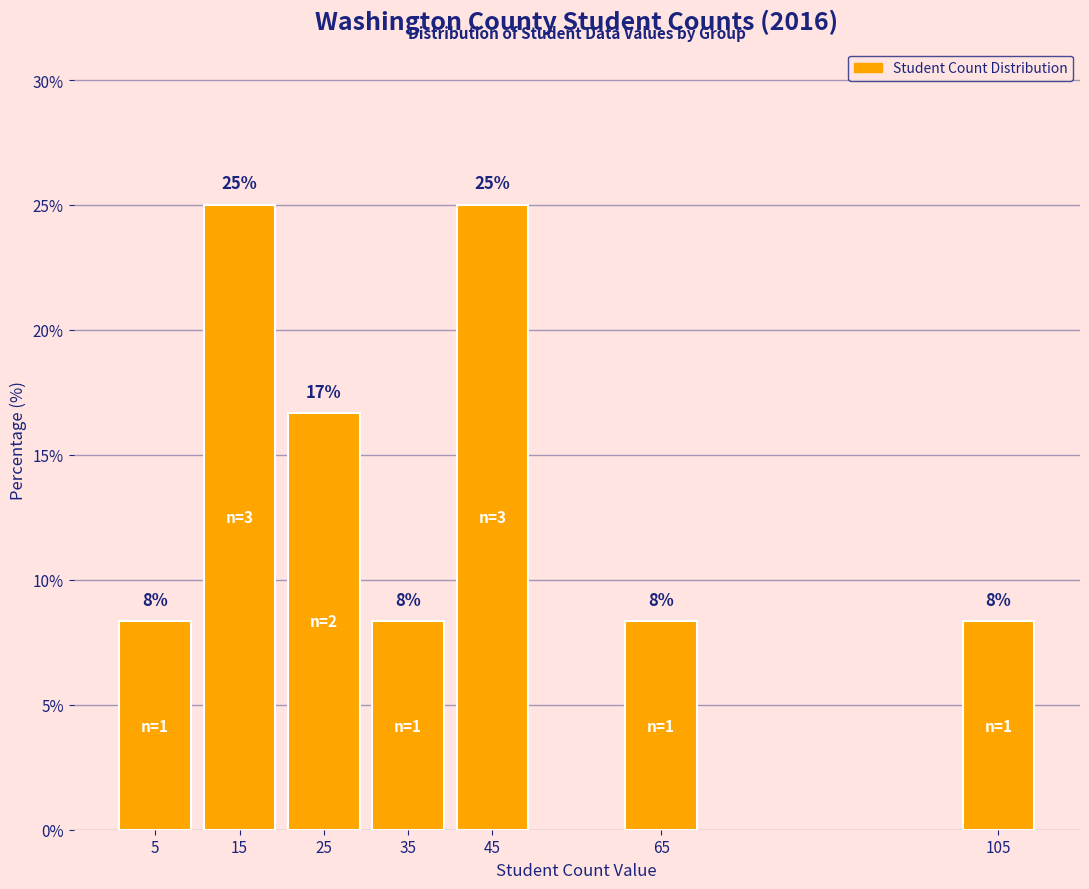

Does the chart contain any negative values?

No